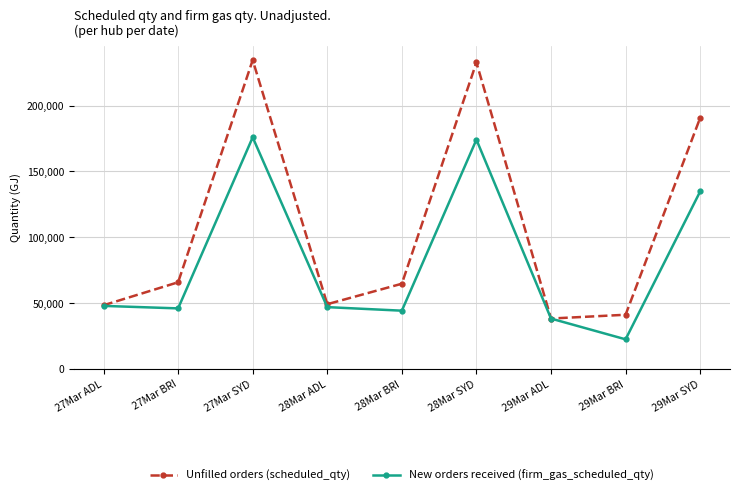

What is the average value of the New orders received (firm_gas_scheduled_qty) series?

81228